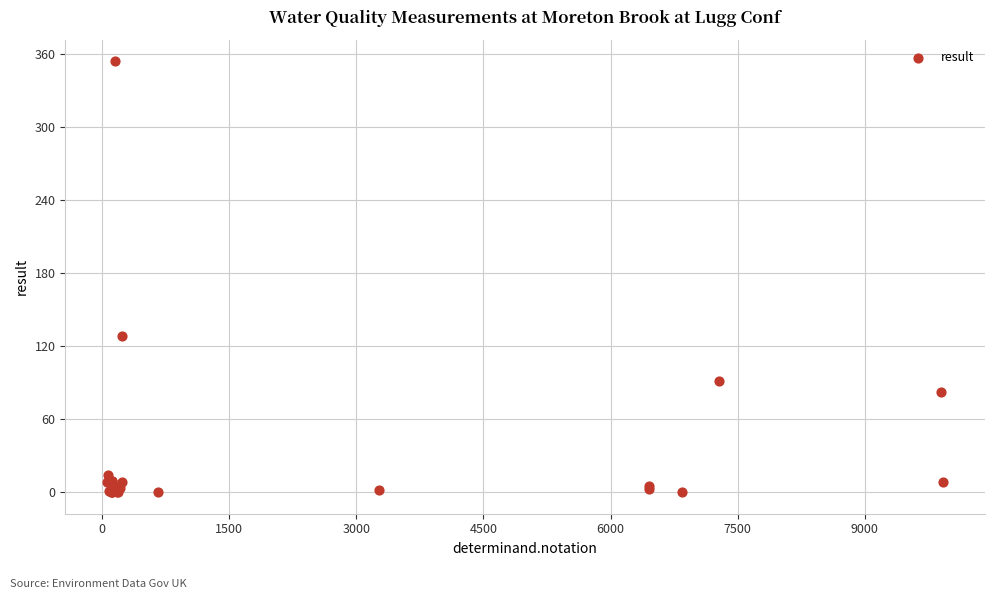

What Y value in the scatter plot is closest to 177?

128.0